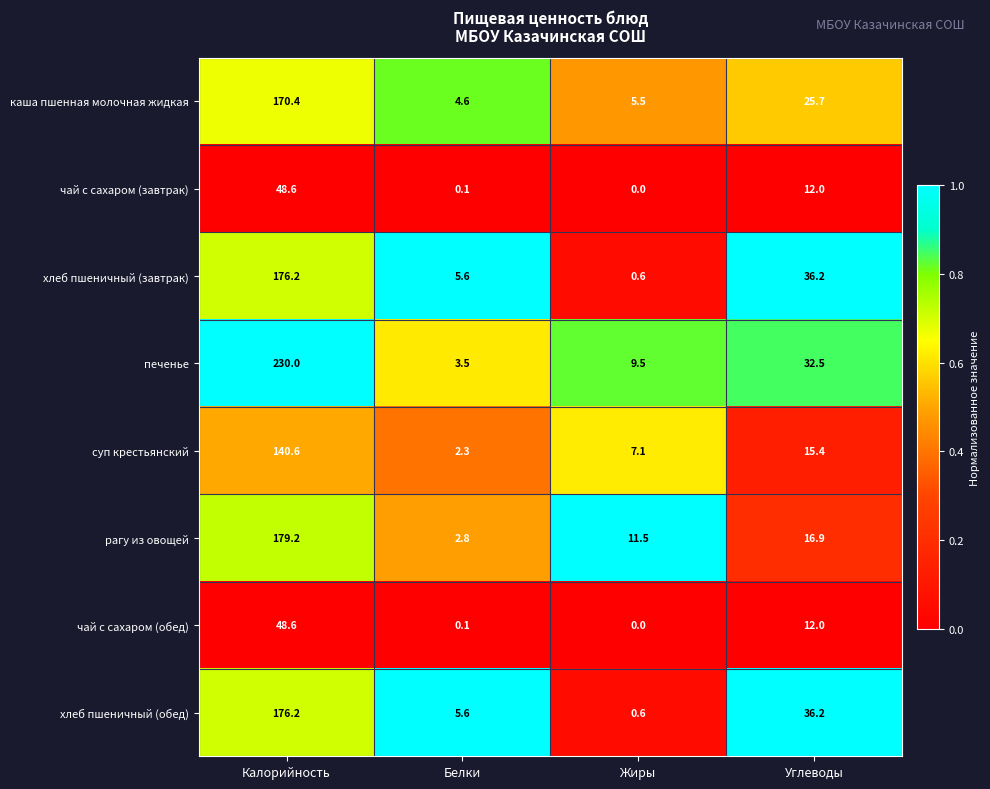

The value of суп крестьянский at Углеводы is 8.5. True or false?

False